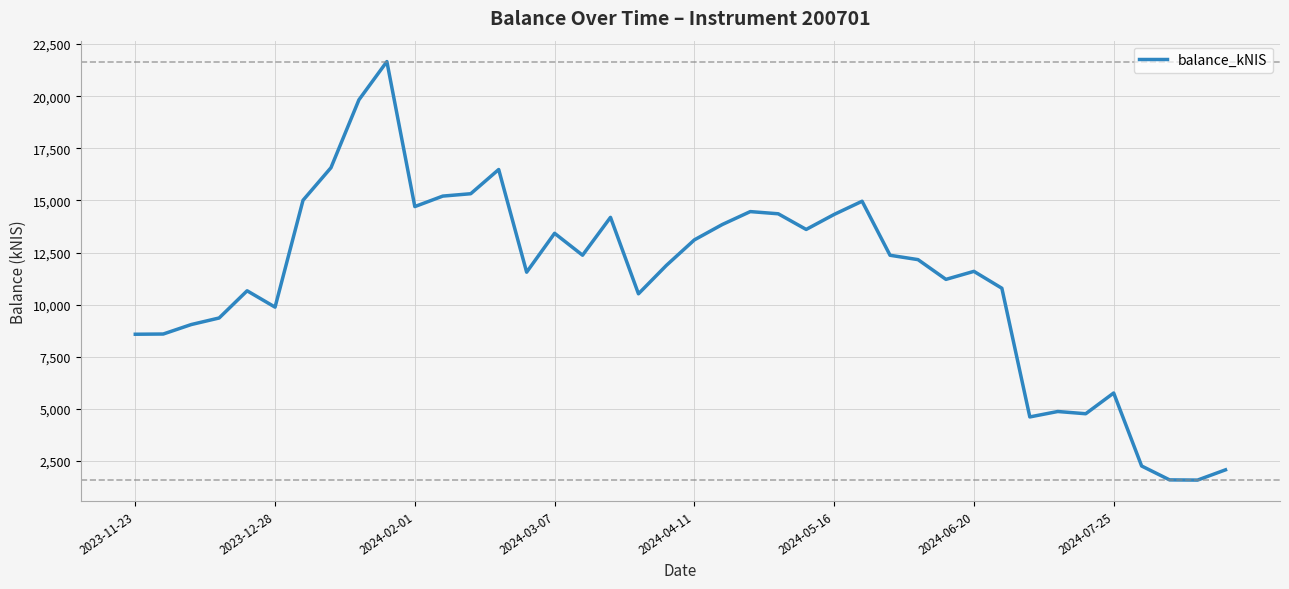

What is the smallest value displayed?

1578.7